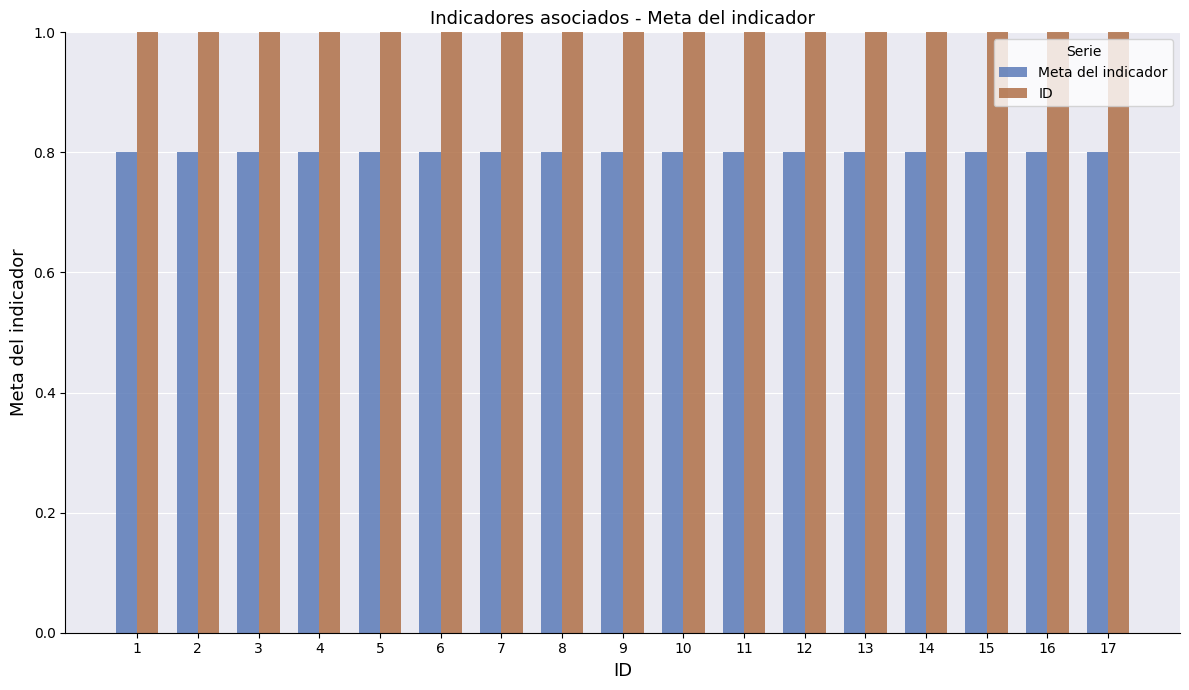

What are all the series names shown in the legend?

Meta del indicador, ID